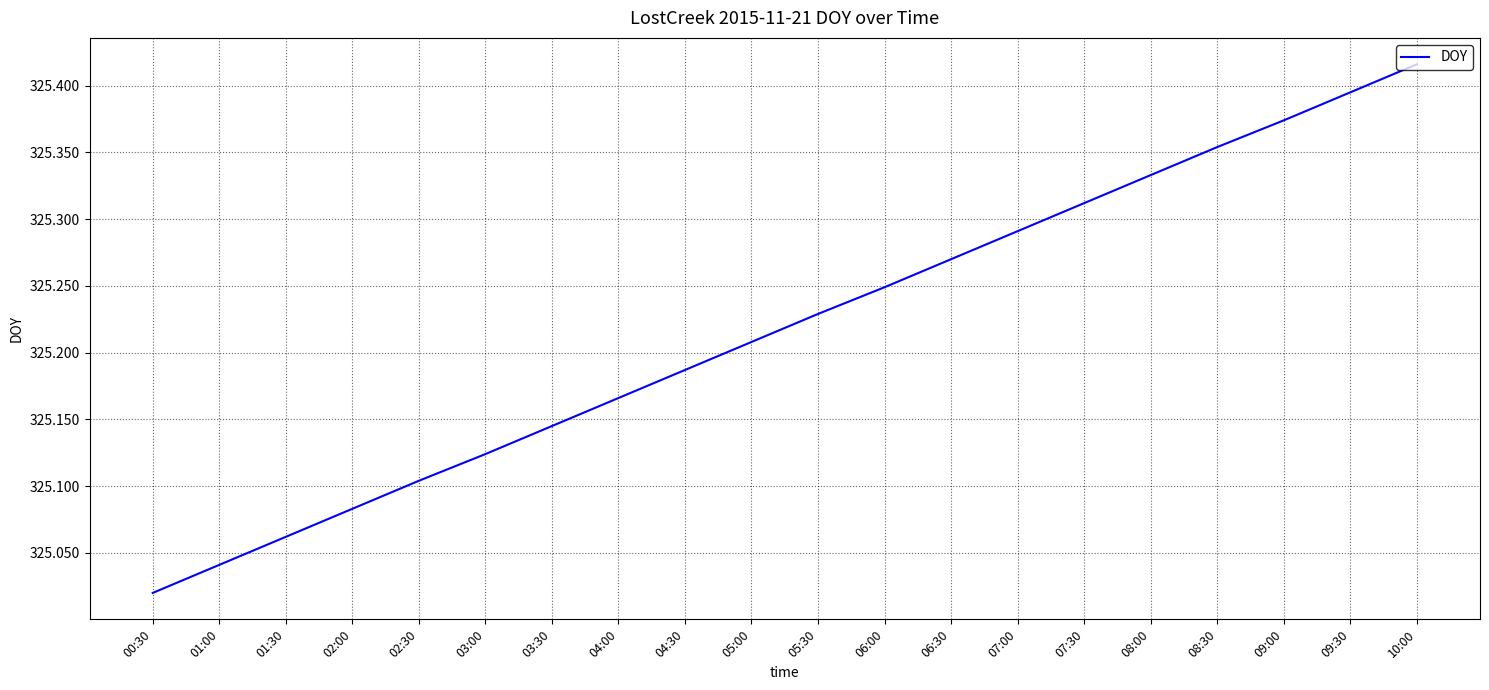

Which category has the lowest value across all series?

00:30